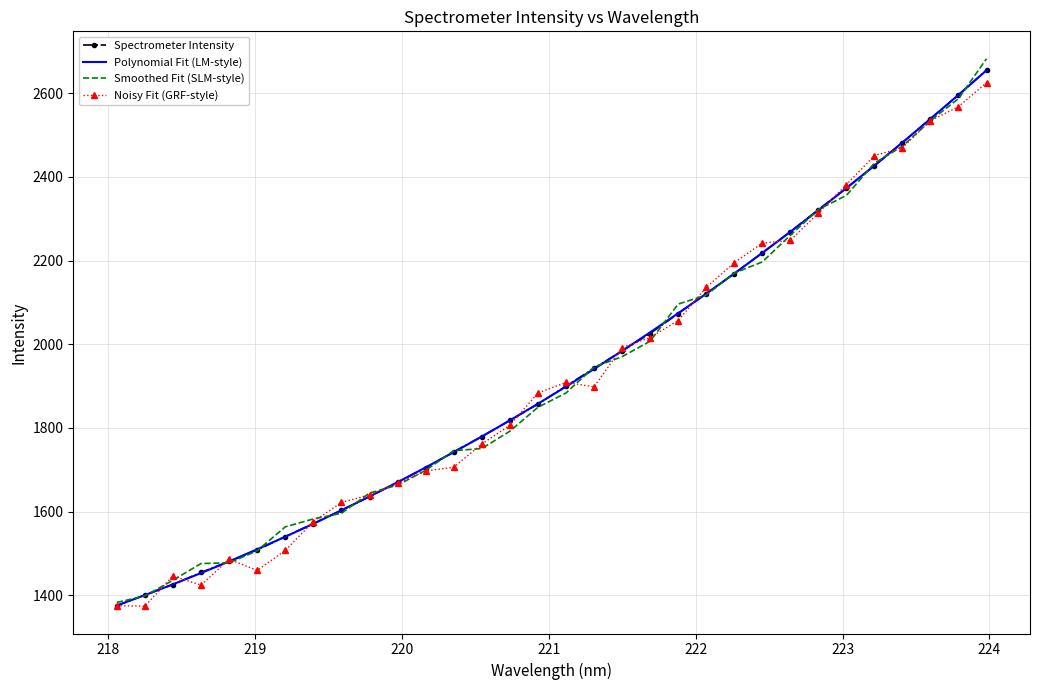

Which series has the widest spread of values?

Smoothed Fit (SLM-style)